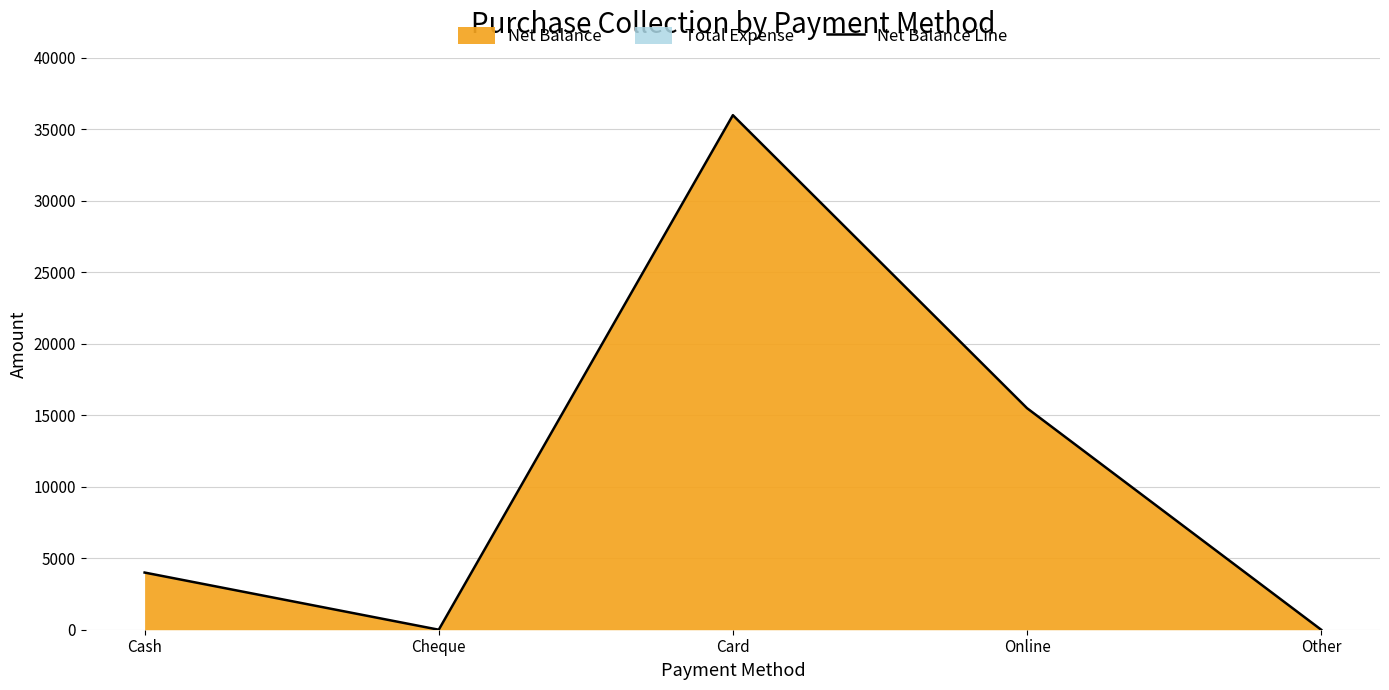

The chart shows a value of 4000 at Cash. True or false?

True